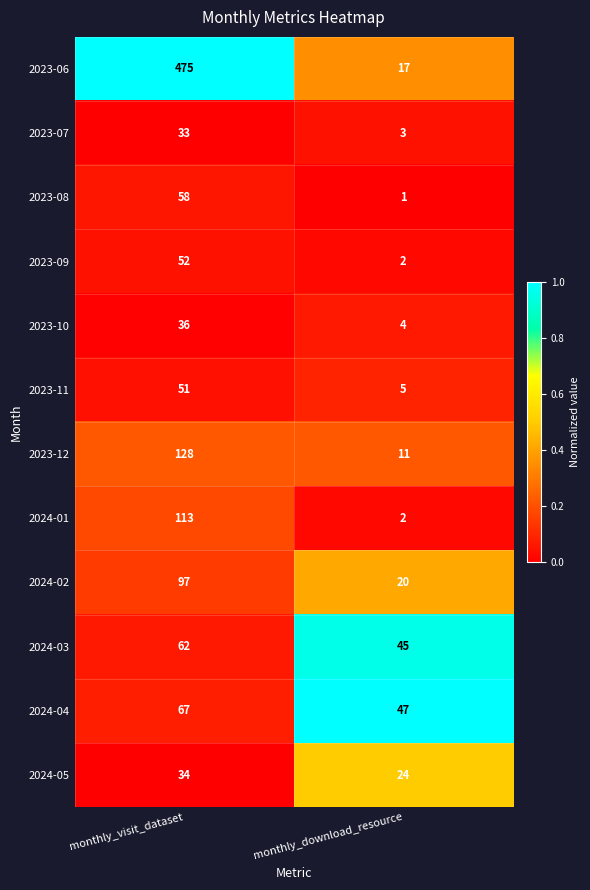

The 2023-08 series shows 101 at monthly_visit_dataset. True or false?

False